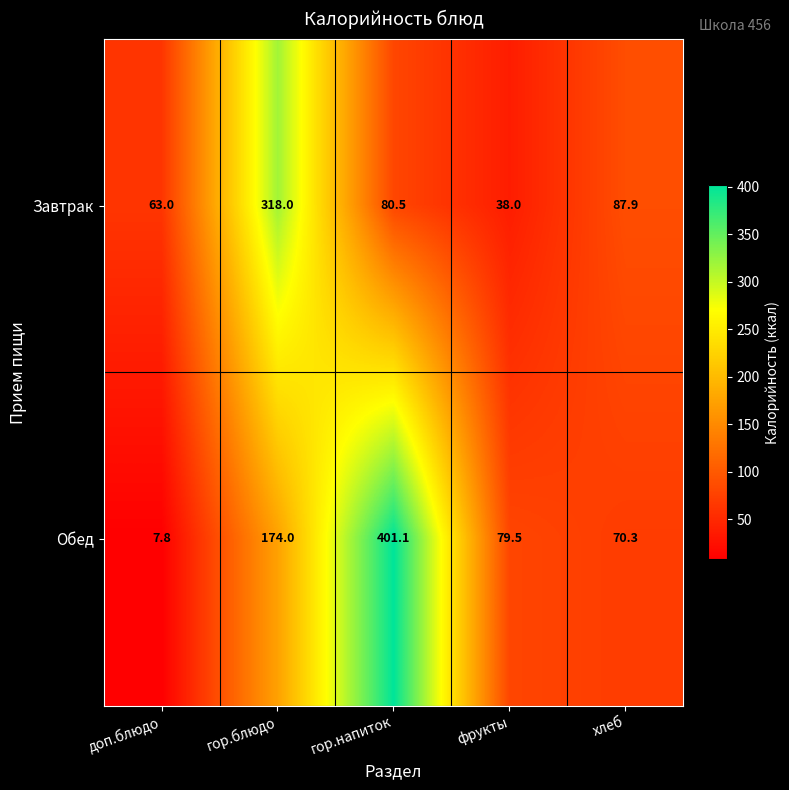

How many values in the Обед series are below 79?

2